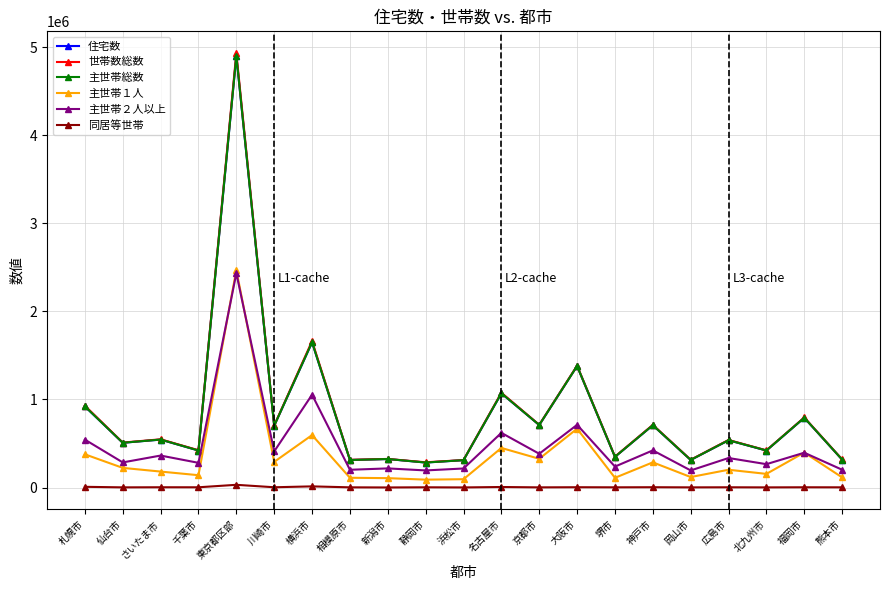

True or false: 主世帯１人 and 住宅数 intersect in this chart.

False